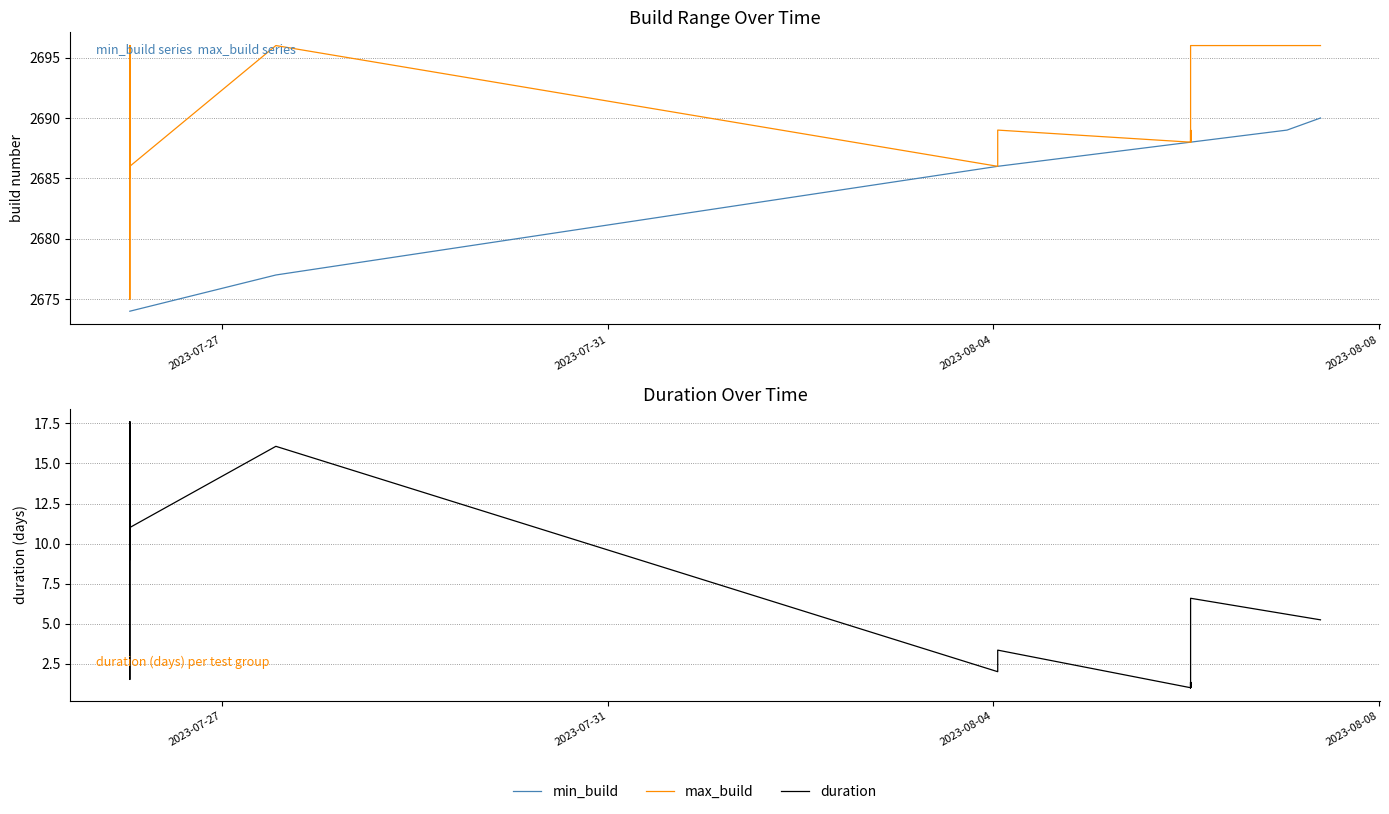

What is the difference between the second highest and second lowest values in the max_build series?

11.0